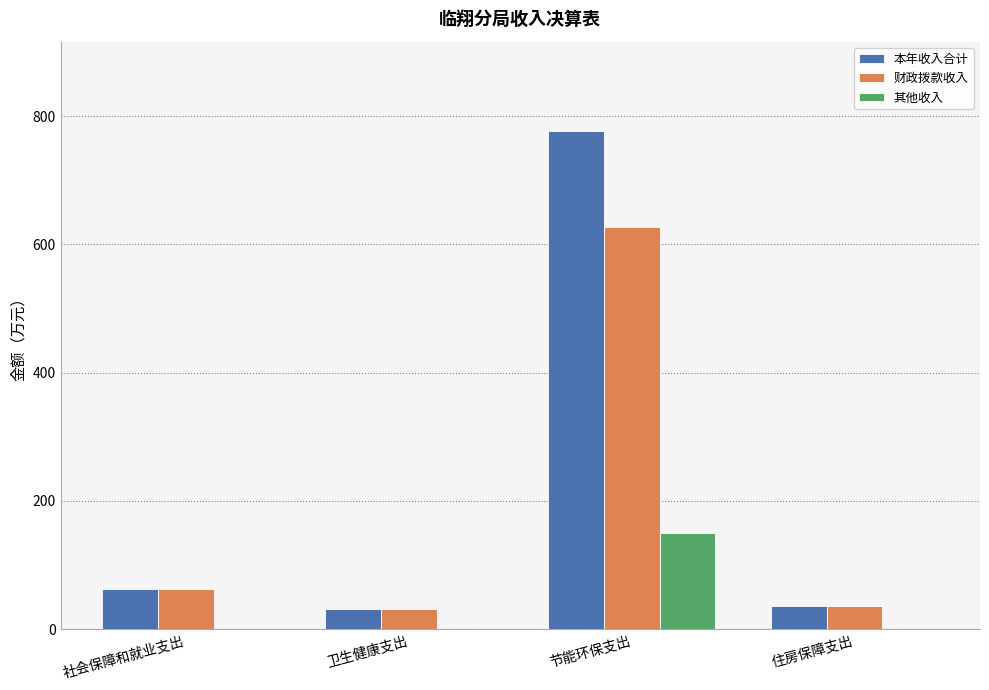

True or false: 本年收入合计 has a value of 1356.1 at 节能环保支出.

False